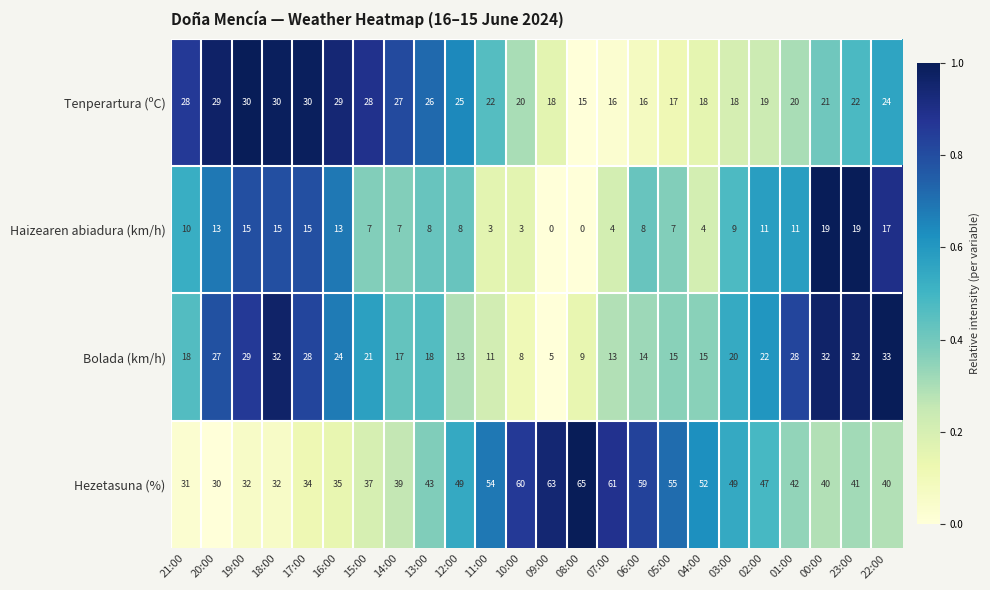

At which label does Haizearen abiadura (km/h) first exceed 9?

21:00